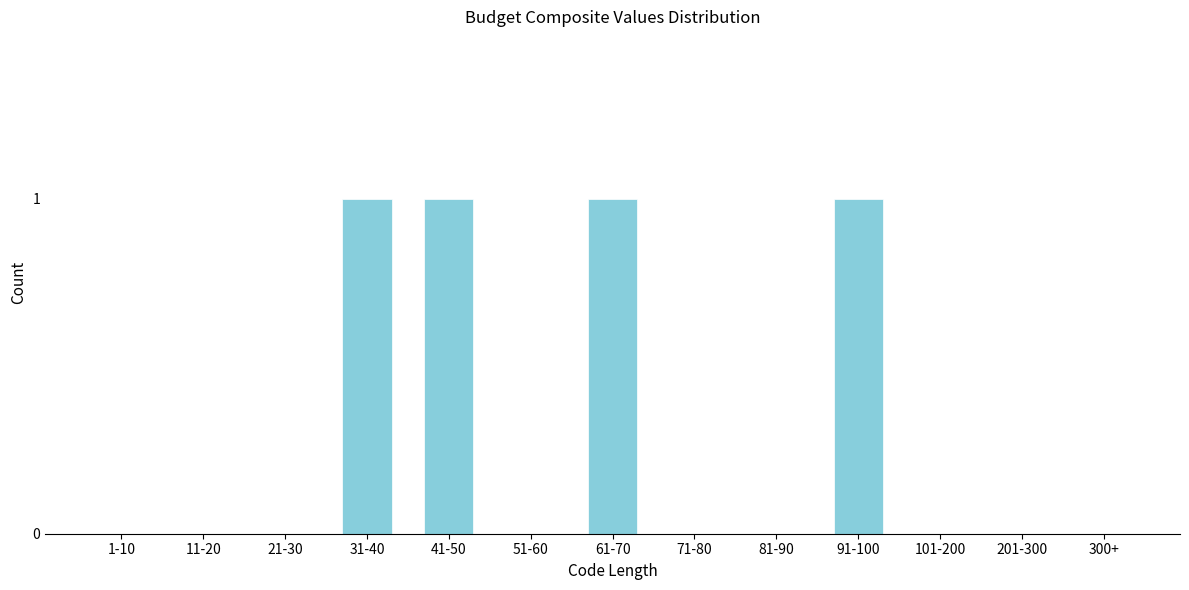

Reading left to right, what are all the values shown in this chart?

1-10=0	11-20=0	21-30=0	31-40=1	41-50=1	51-60=0	61-70=1	71-80=0	81-90=0	91-100=1	101-200=0	201-300=0	300+=0